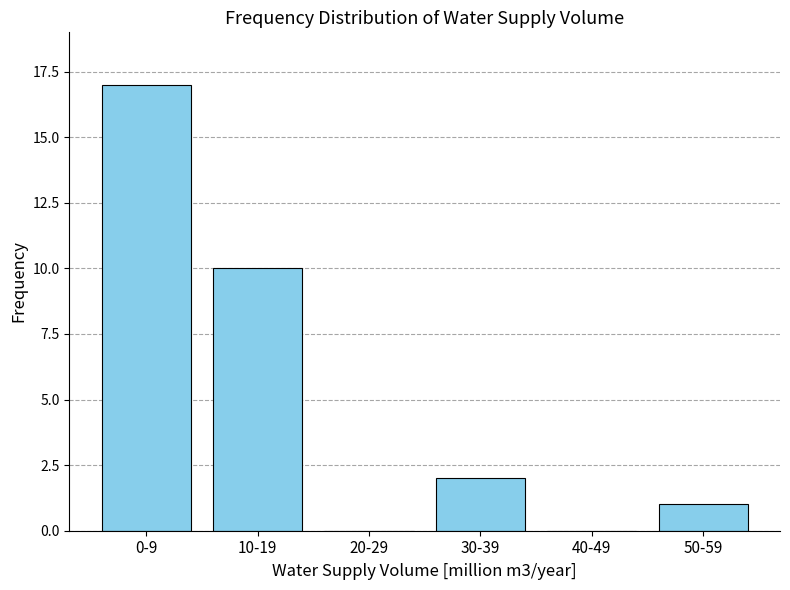

Reading left to right, transcribe all the data shown in this chart.

0-9=17	10-19=10	20-29=0	30-39=2	40-49=0	50-59=1